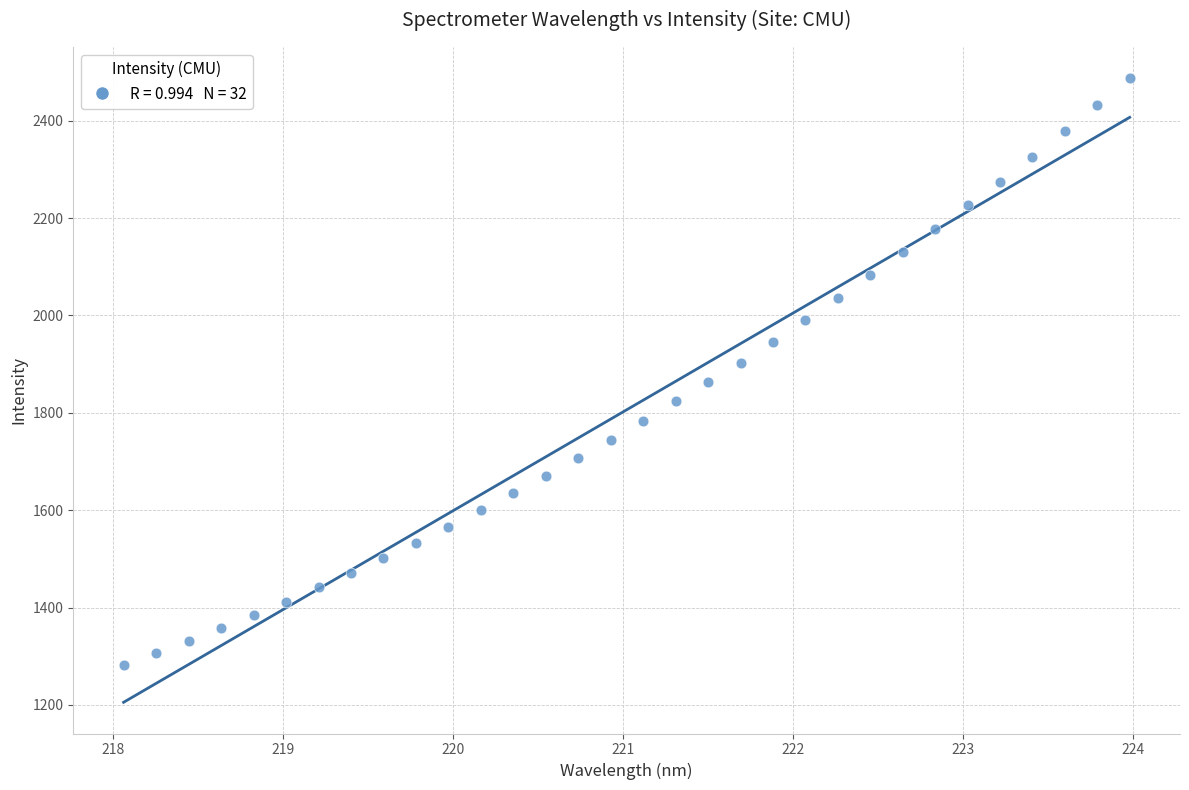

What is the range of X values (max minus min)?

5.9